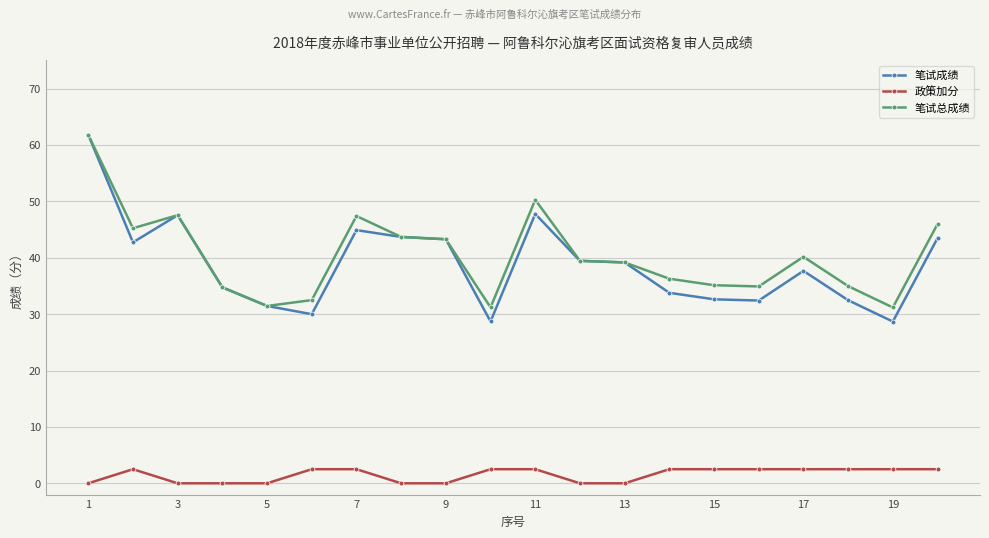

Which series has the widest spread of values?

笔试成绩